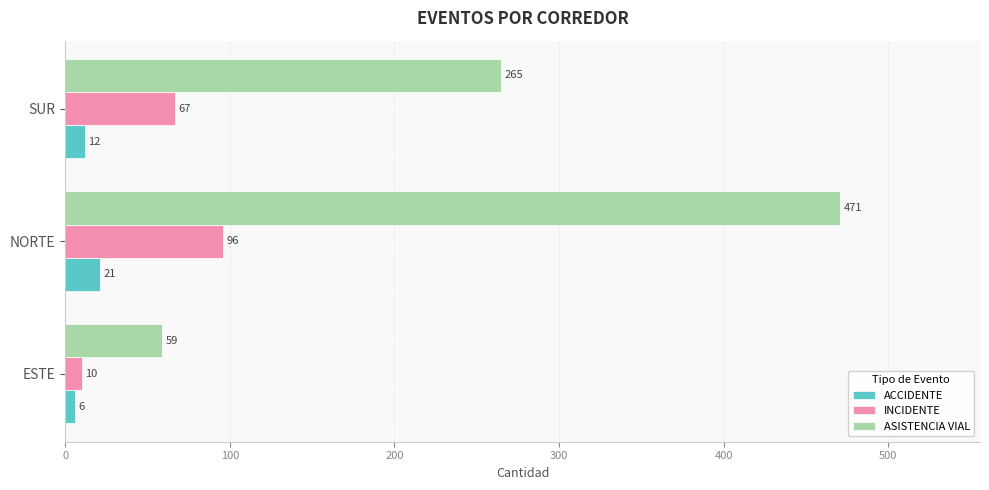

The value of ASISTENCIA VIAL at NORTE is 799. True or false?

False